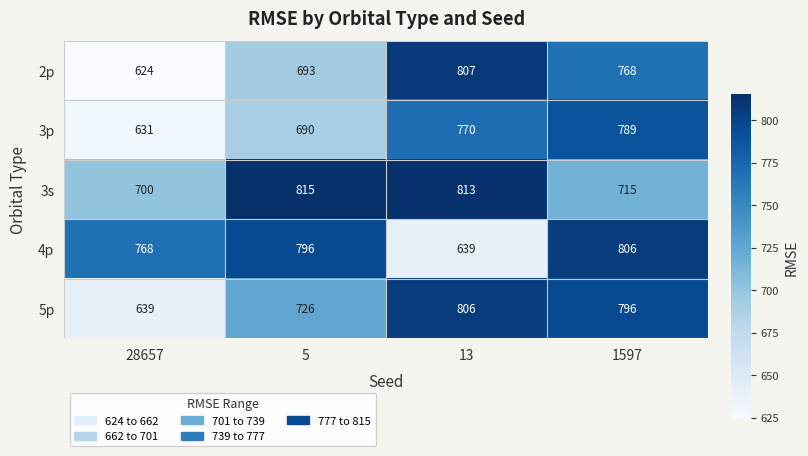

The 3p series shows 999 at 28657. True or false?

False